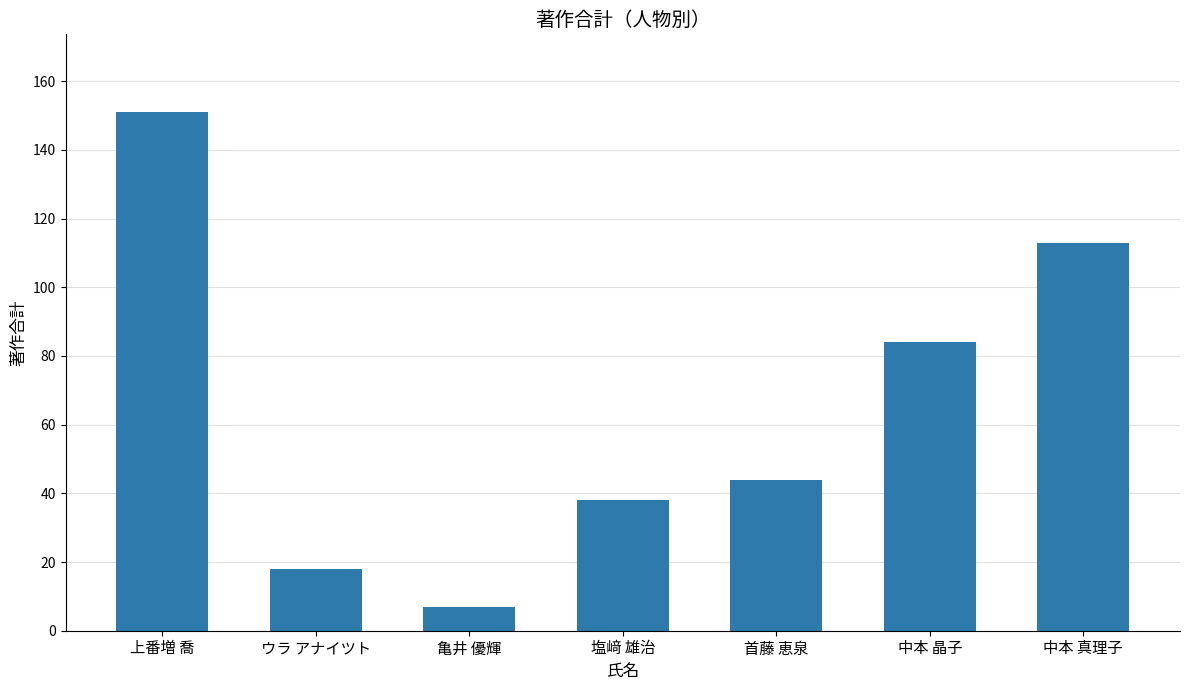

What is the approximate value at 塩﨑 雄治, to the nearest 50?

50